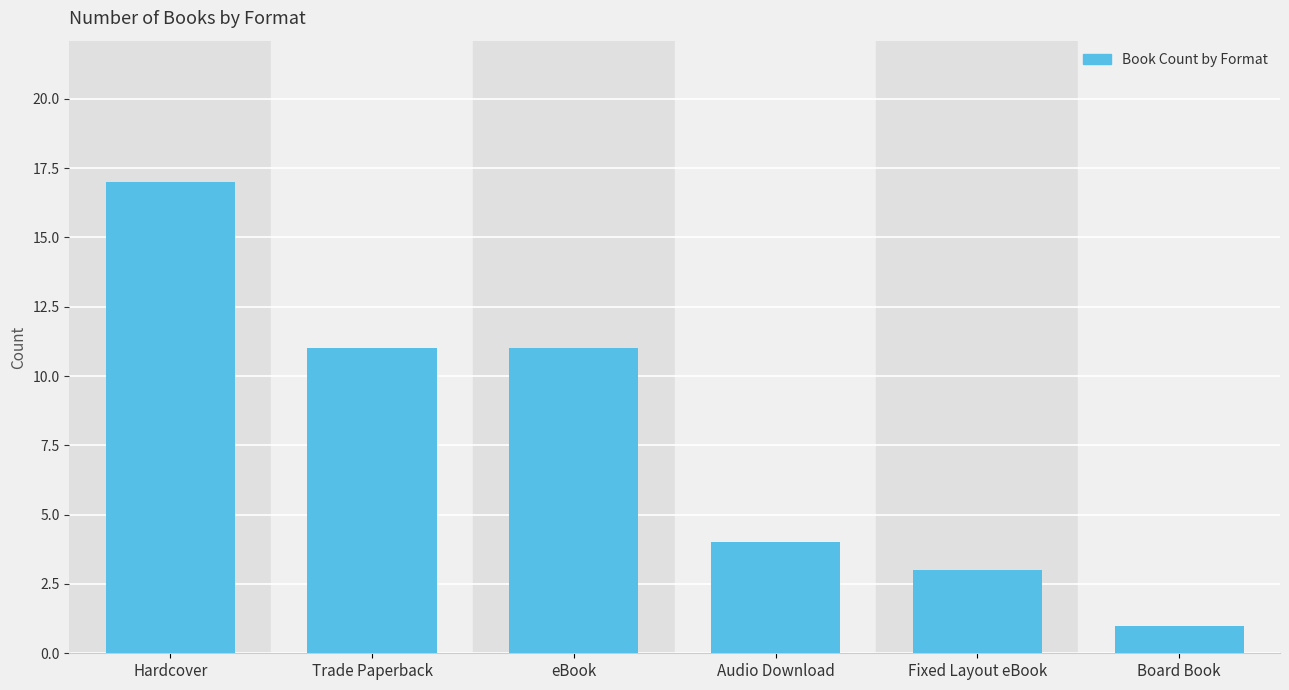

Reading right to left, extract all data points from this chart.

1	3	4	11	11	17